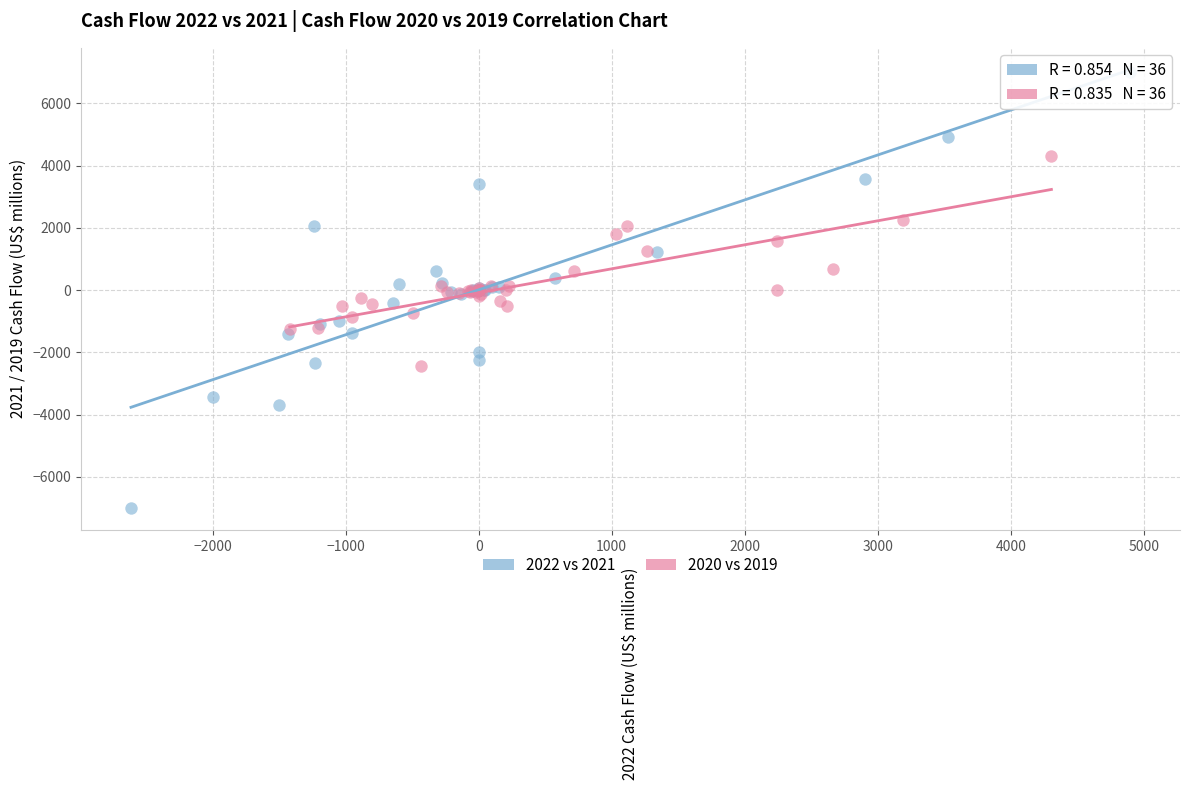

Which series has the largest Y range (max minus min)?

2022 vs 2021